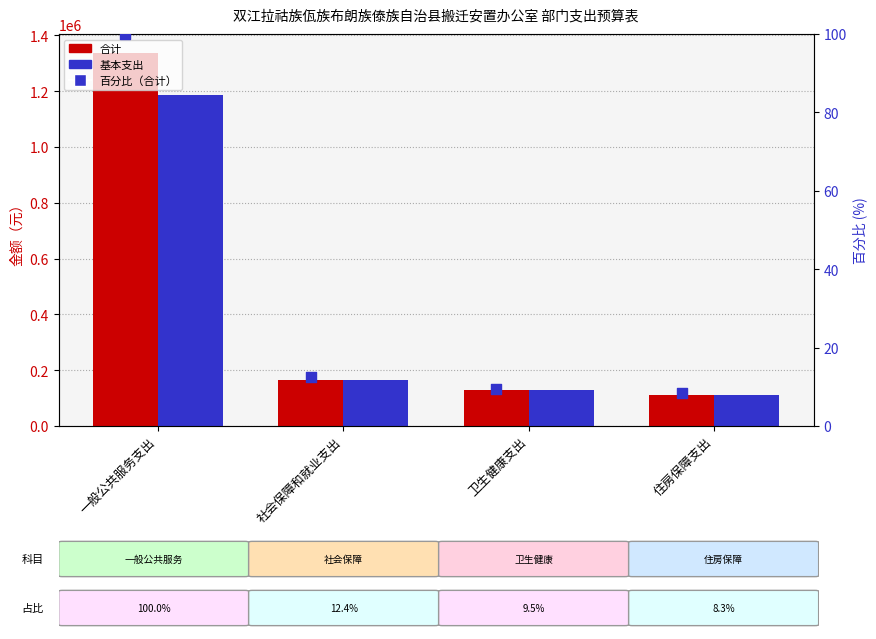

Is the value of 百分比（合计） at 社会保障和就业支出 greater than the value of 基本支出 at 住房保障支出?

No